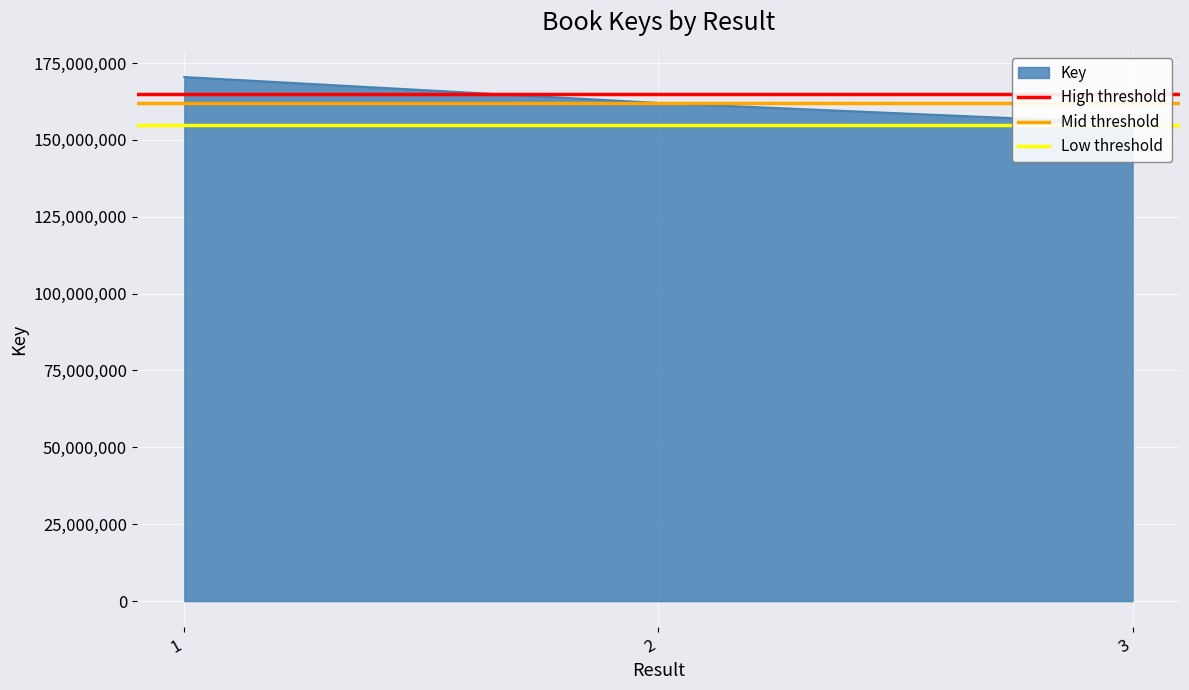

What is the value of the High threshold point at the 1st from the left?

165000000